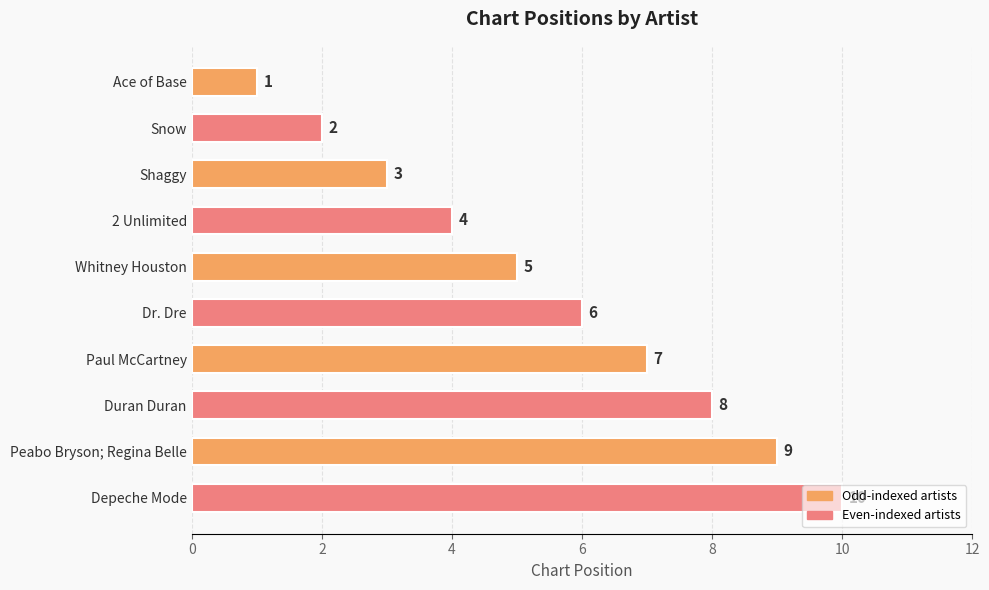

Does the chart contain stacked bars?

No